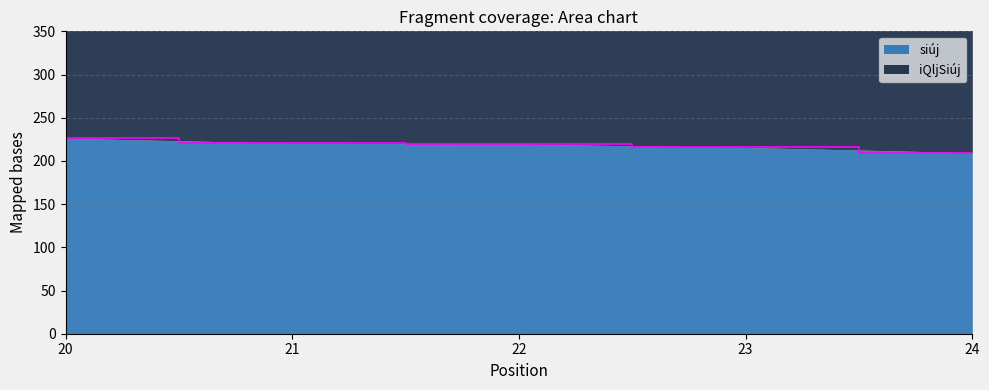

Which category has the highest value in the iQljSiúj series?

20